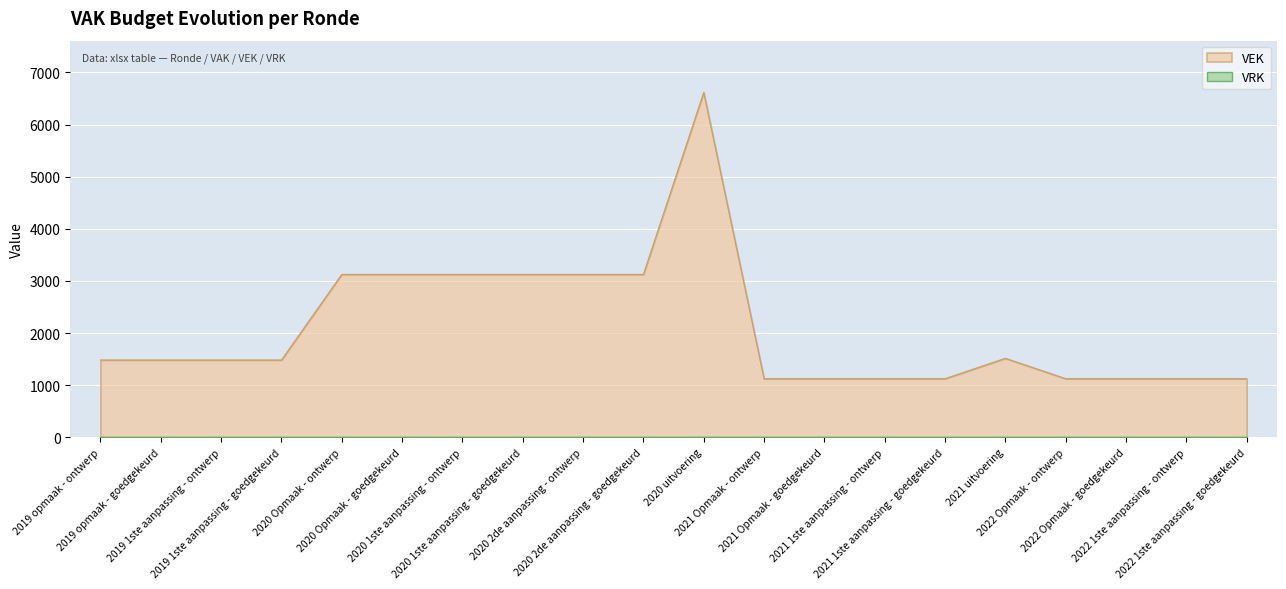

Count the number of categories in the chart.

20